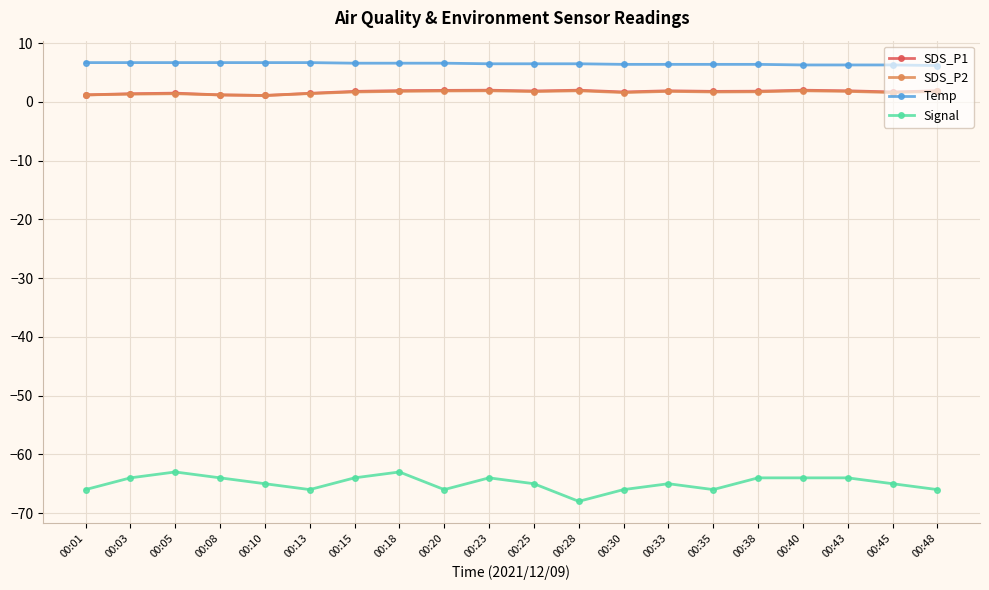

True or false: Signal has a value of -94.7 at 00:45.

False